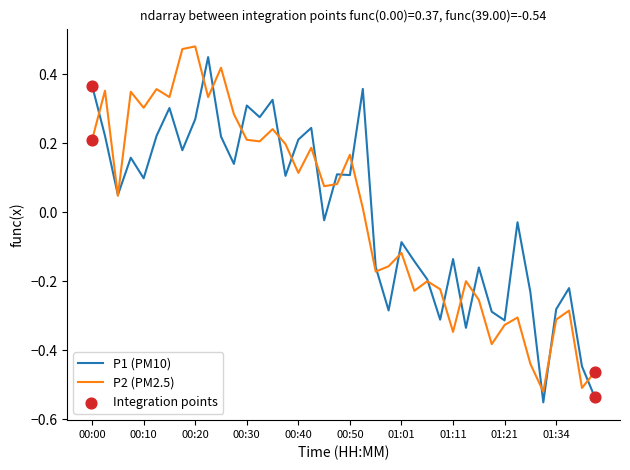

Does the chart have visible grid lines?

No